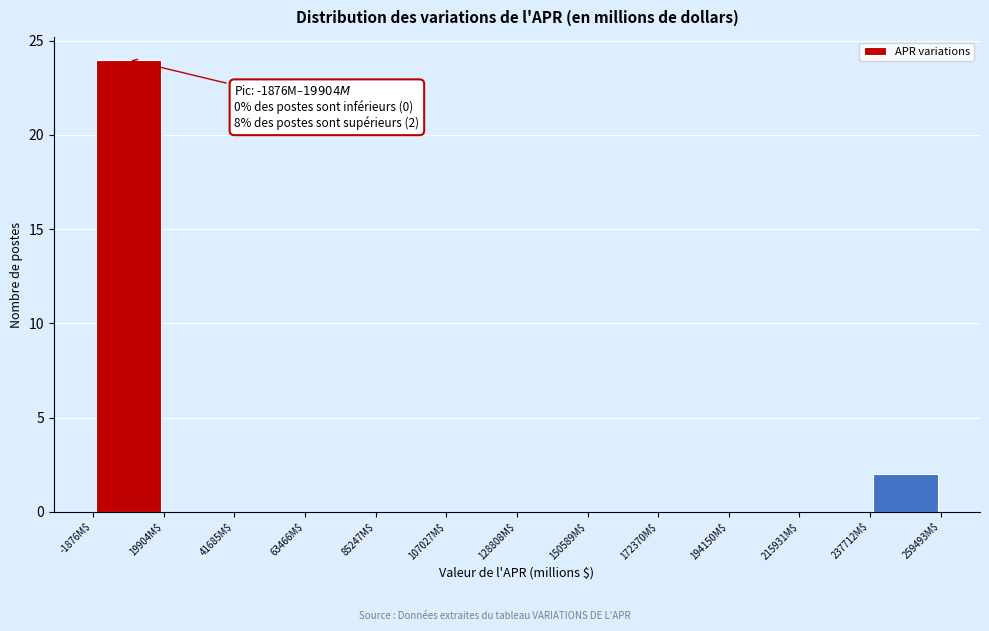

Which range on the x-axis has the tallest bar?

0 to 20000